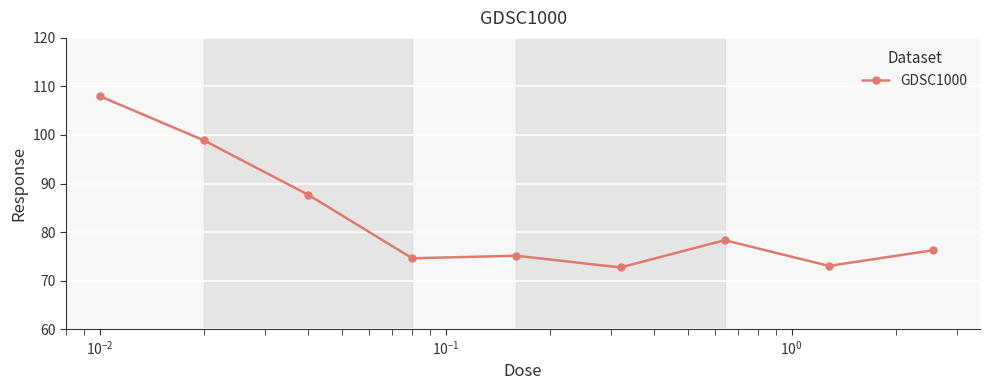

What is the average value?

82.7